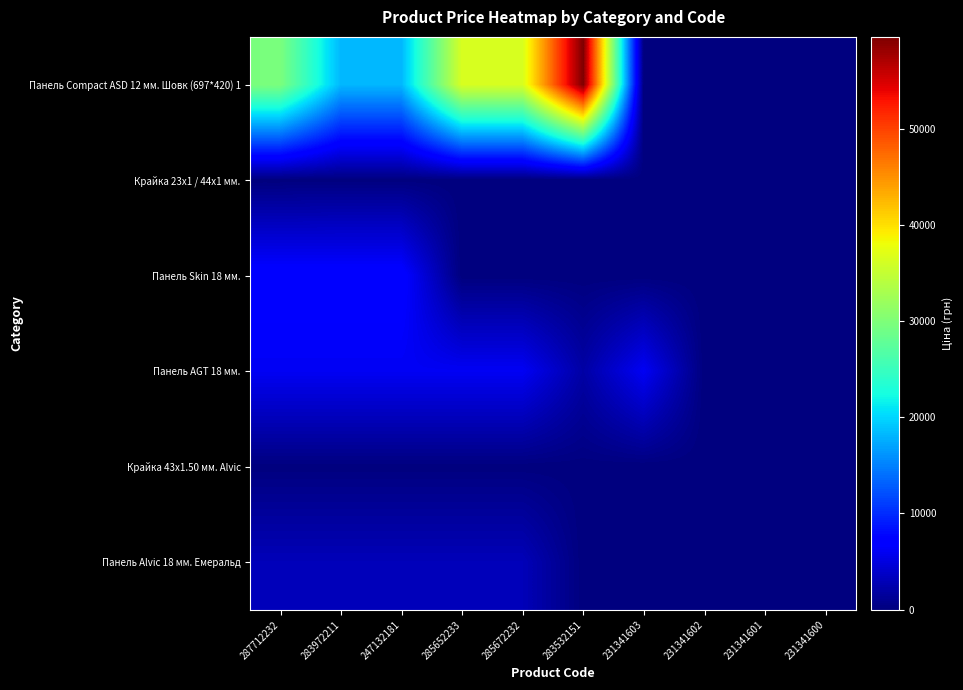

What is the difference between the highest and lowest values at 283532151?

59523.0